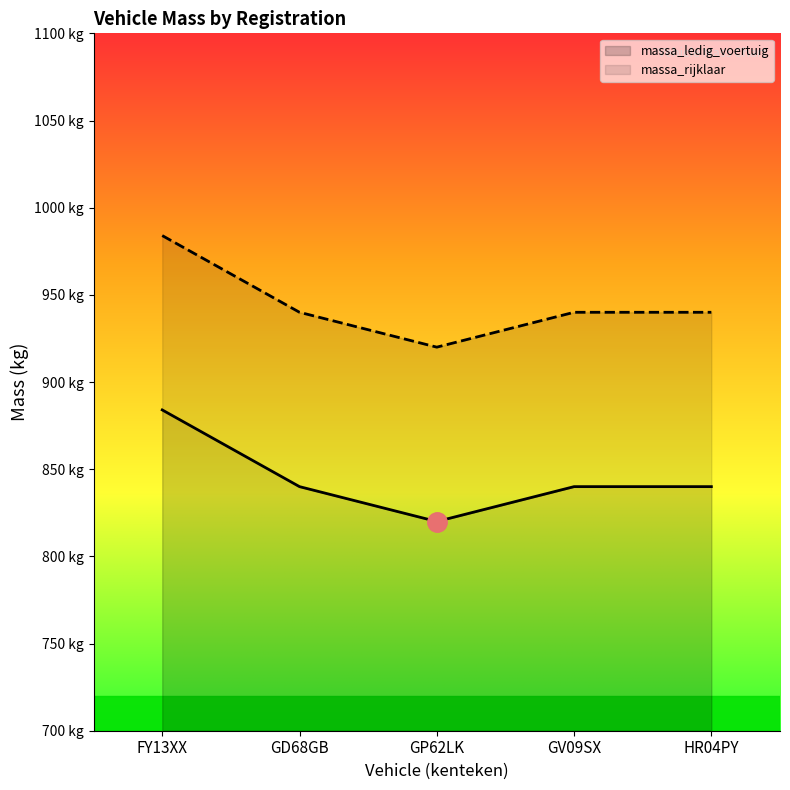

What is the total value across all series at HR04PY?

1780